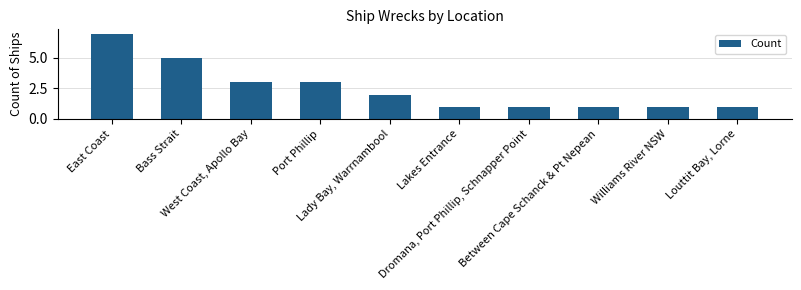

How many categories are shown in the chart?

10